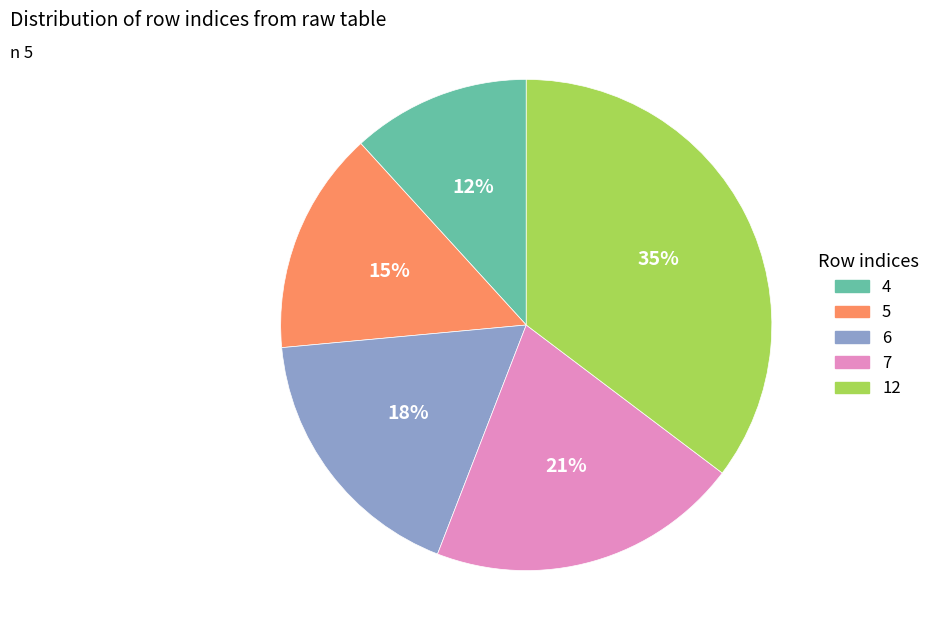

Does any single category account for the majority?

No